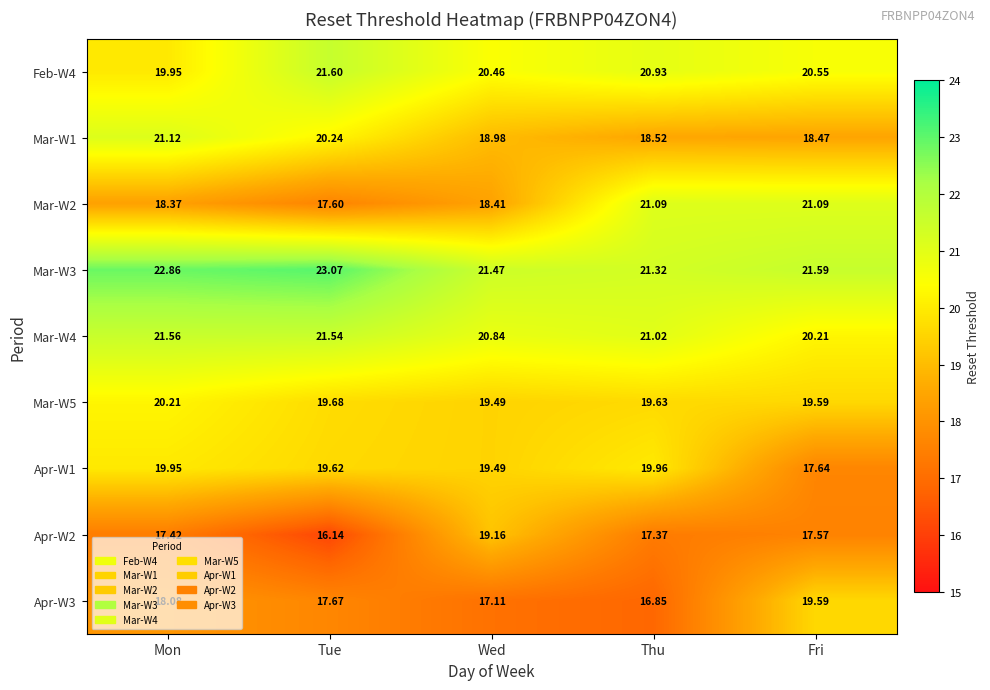

Rank the categories by Apr-W2 value from highest to lowest.

Wed, Fri, Mon, Thu, Tue